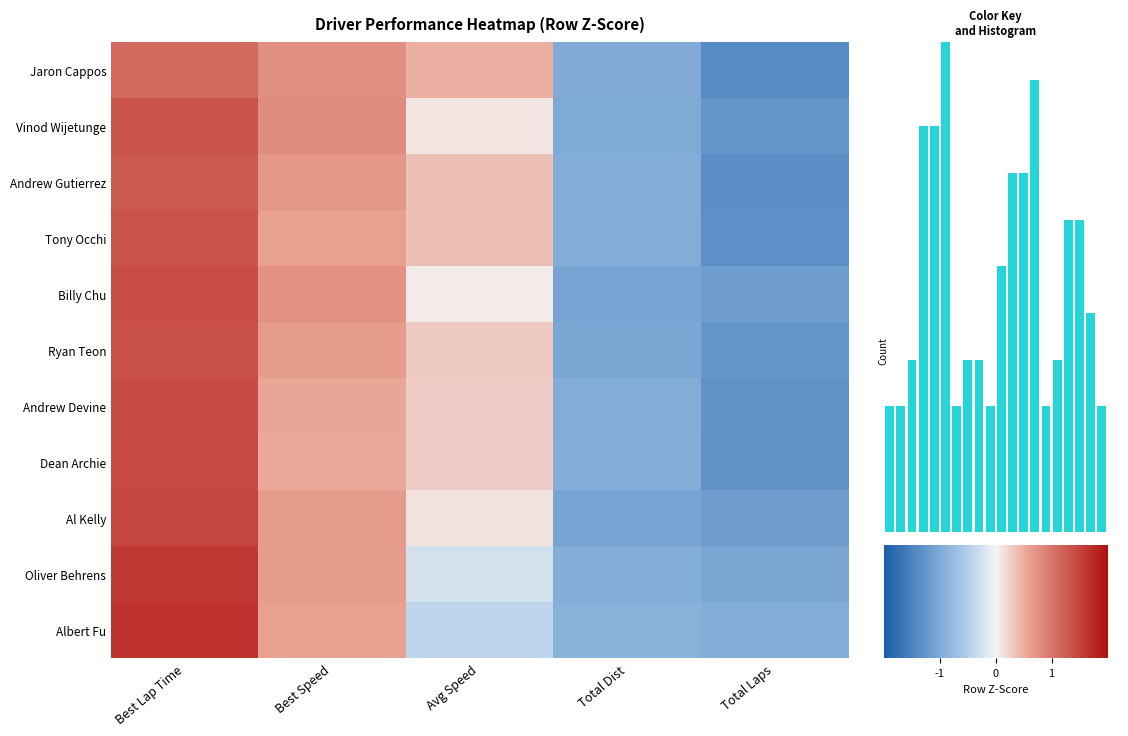

Which has a higher value, Total Laps or Avg Speed?

Avg Speed